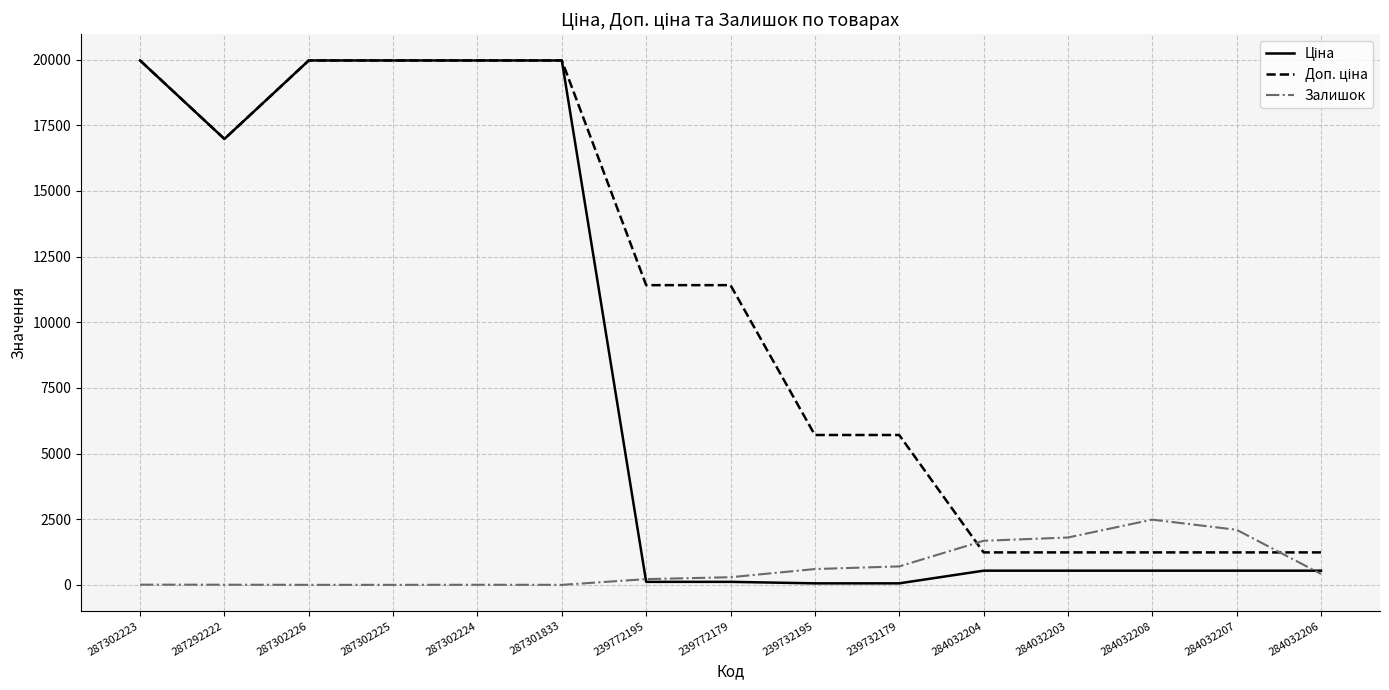

True or false: Залишок has a value of 1802.0 at 284032203.

True